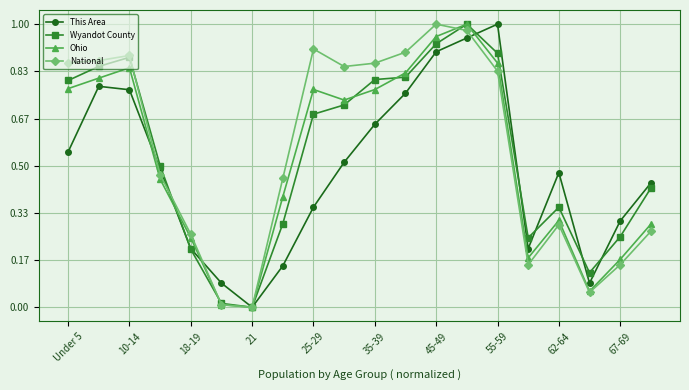

True or false: Ohio has more than 2 interior local peaks.

True